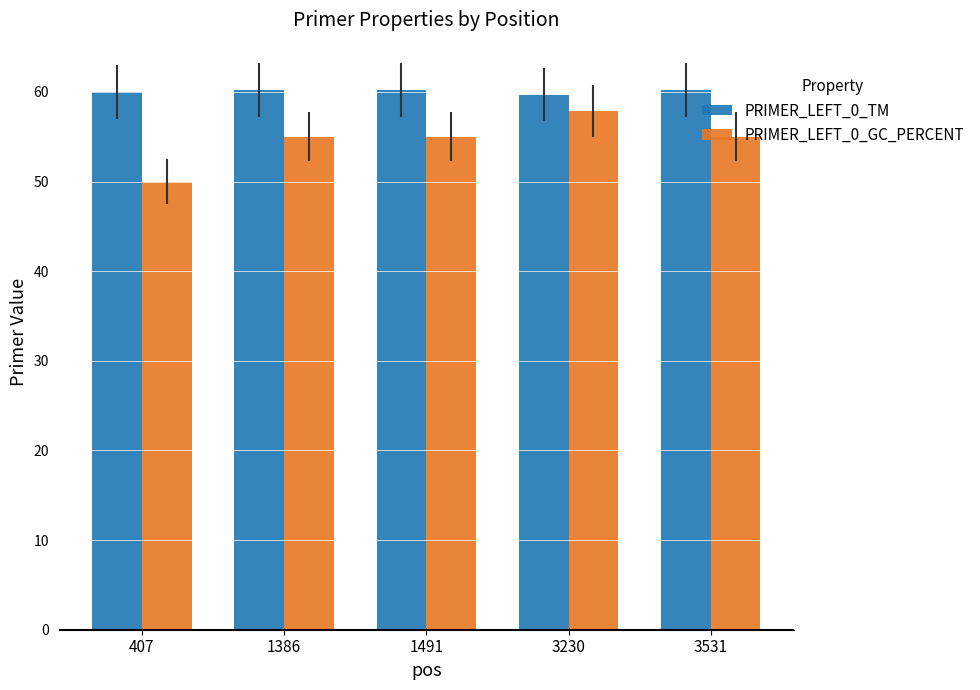

Which category has the lowest value across all series?

407